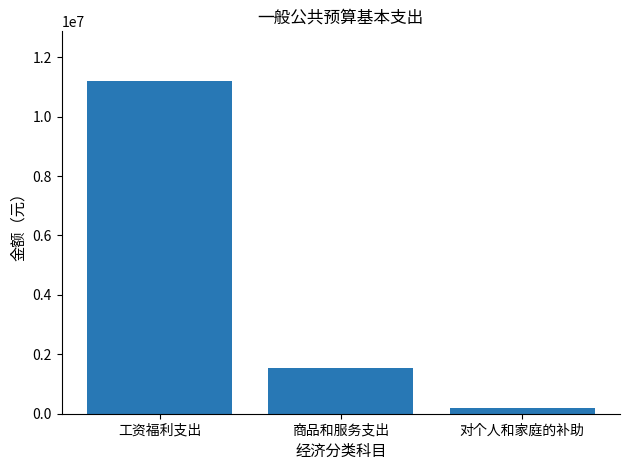

What is the label of the 2nd bar from the left?

商品和服务支出